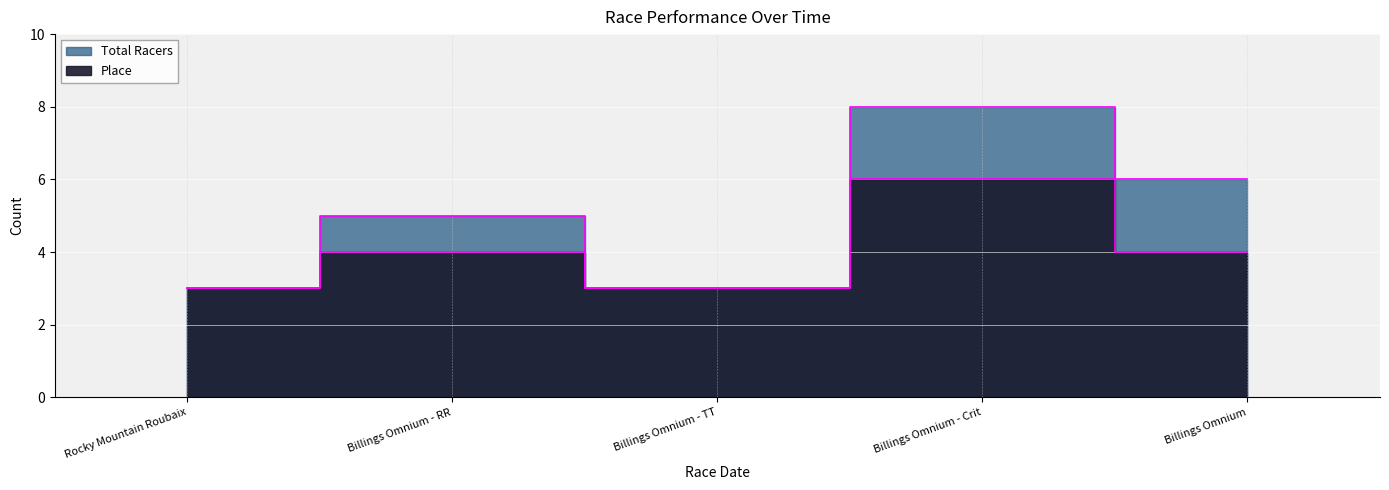

The Total Racers series shows 4 at 2014-04-26. True or false?

False